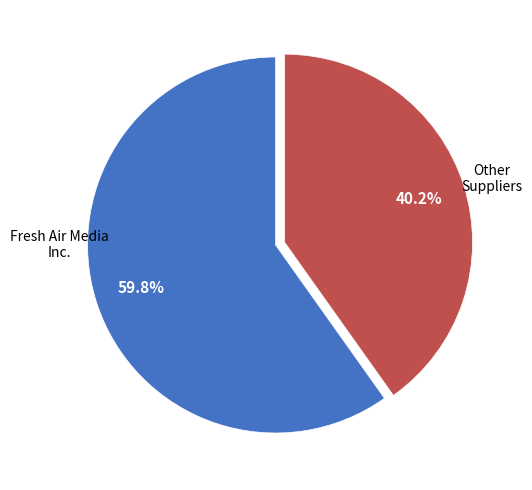

How many slices are in this pie chart?

2